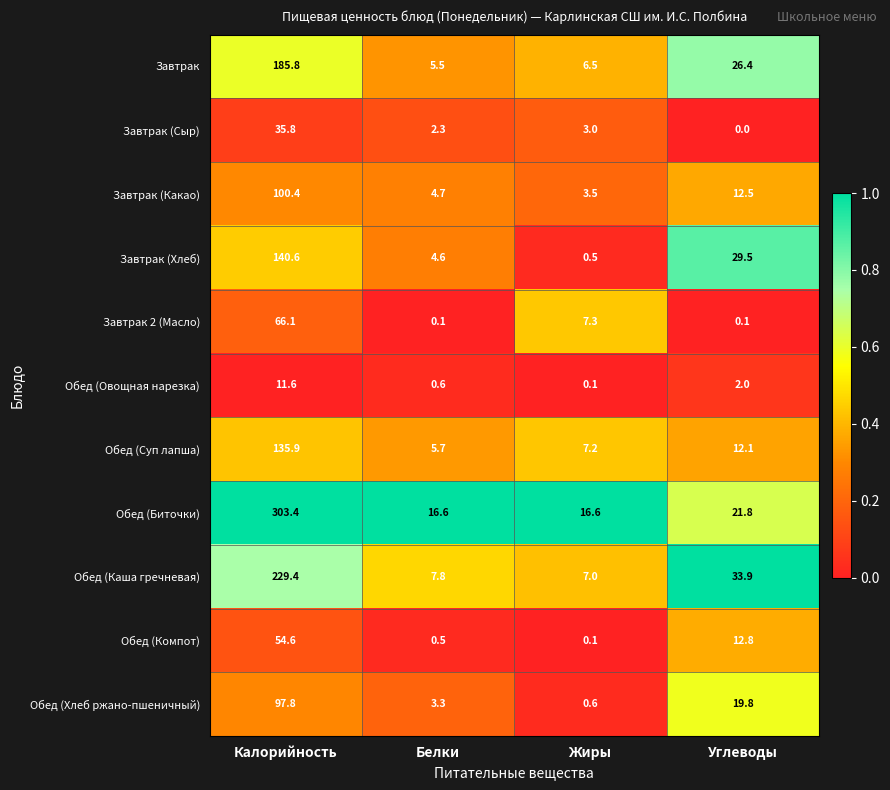

What is the average value of the Завтрак (Сыр) series?

10.3